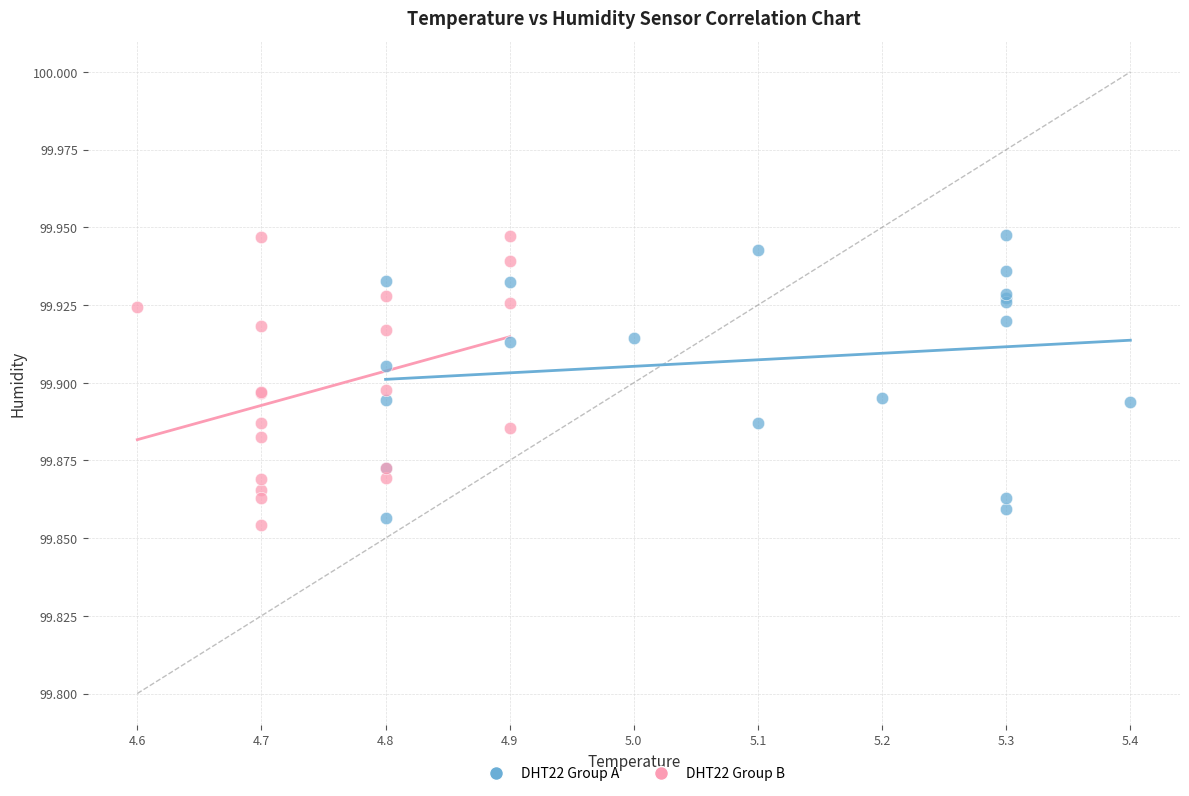

Which series contains the lowest Y value?

DHT22 Group B